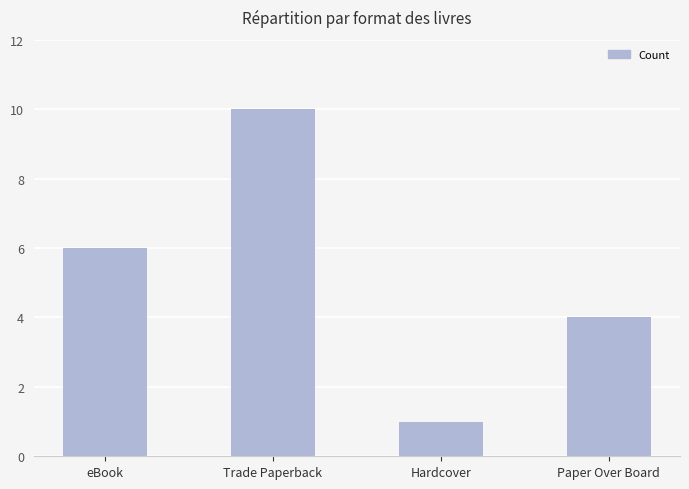

Are the bars grouped side by side (vs. stacked)?

No